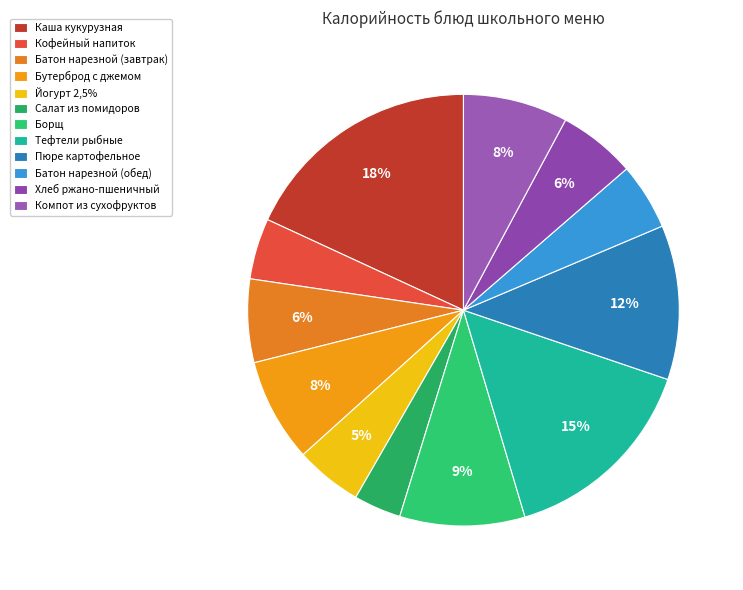

Combined, what portion of the pie is Кофейный напиток and Компот из сухофруктов?

12.4%